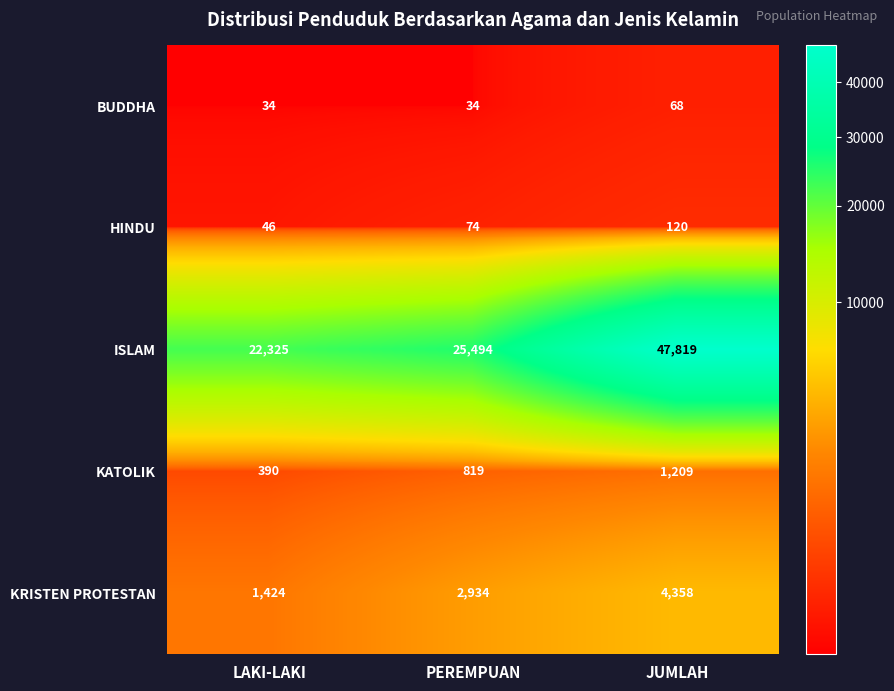

What is the difference between the maximum and minimum values in the KRISTEN PROTESTAN series?

2934